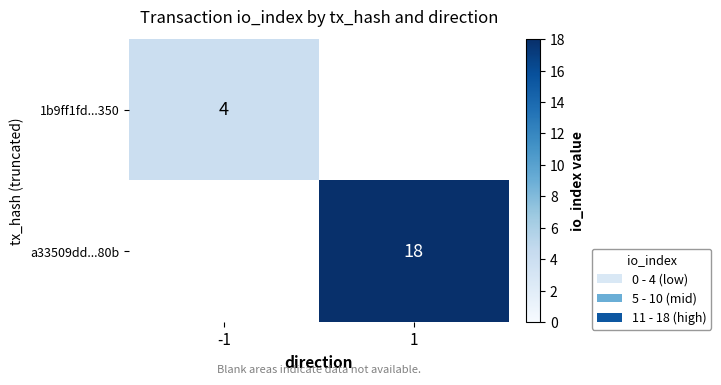

Is it true that 1b9ff1fd...350 equals 4 at -1?

True